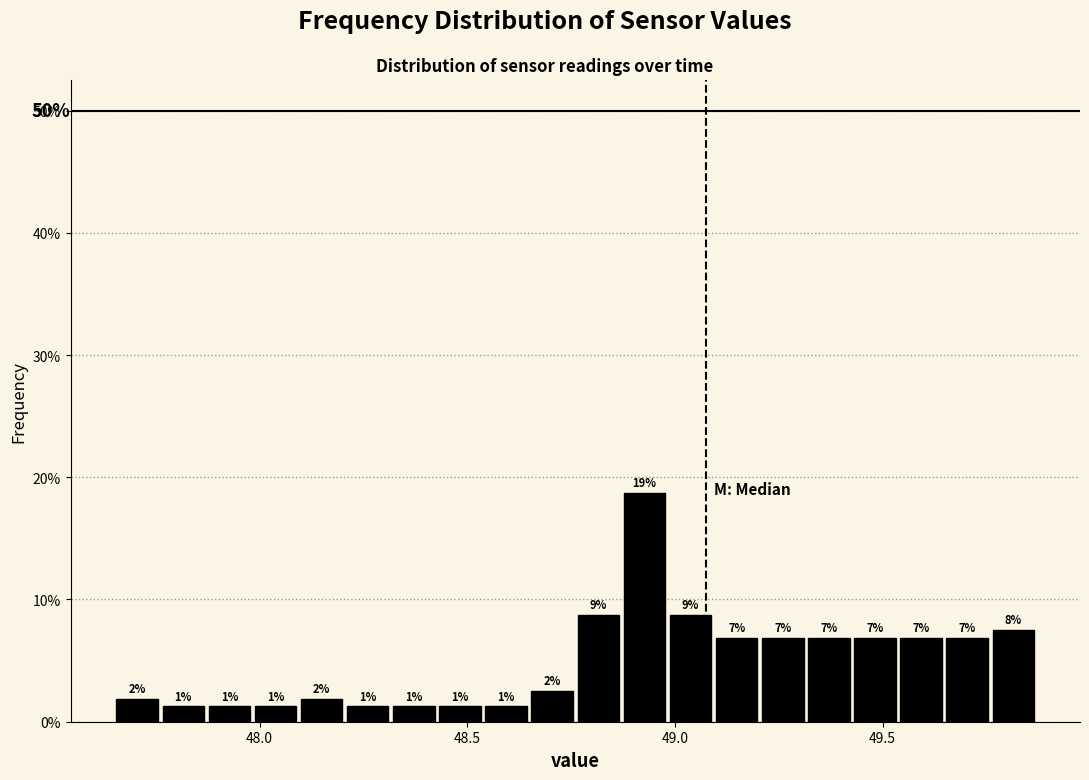

Read against the x-axis, roughly where is the centre of the tallest bar?

48.95